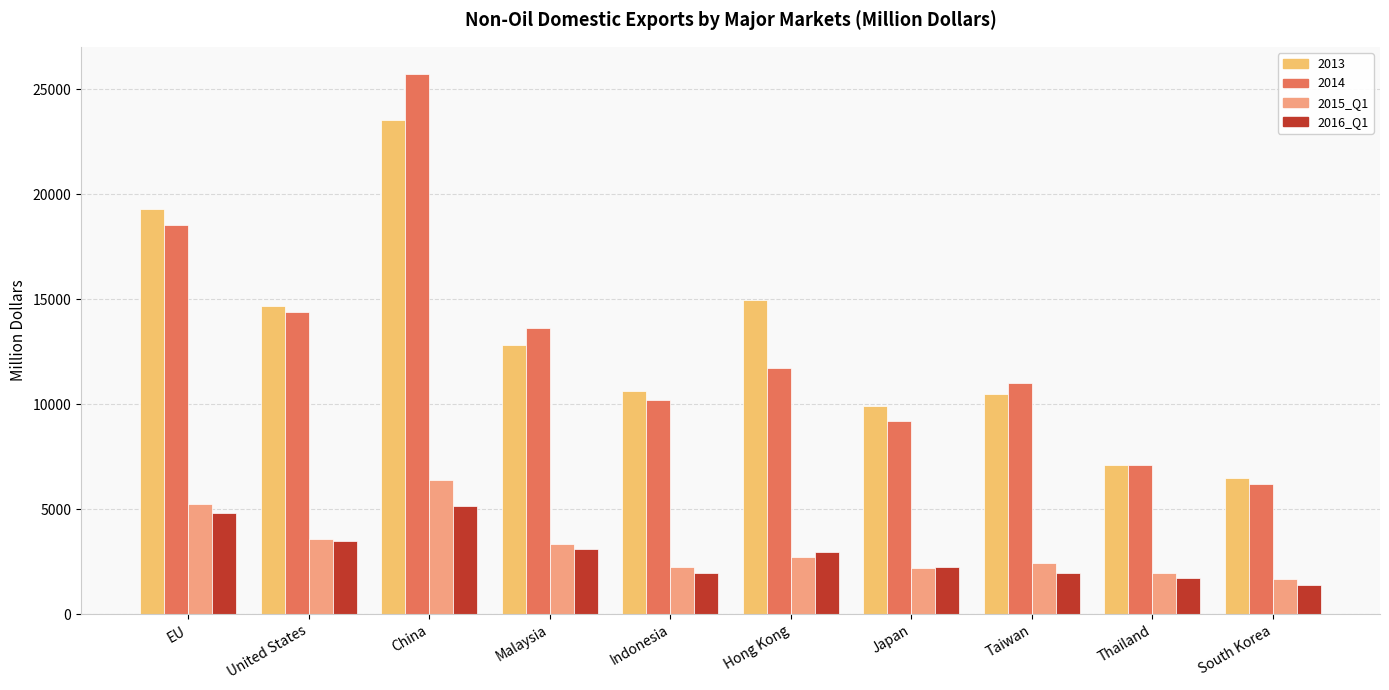

Which category has the highest value in the 2016_Q1 series?

China